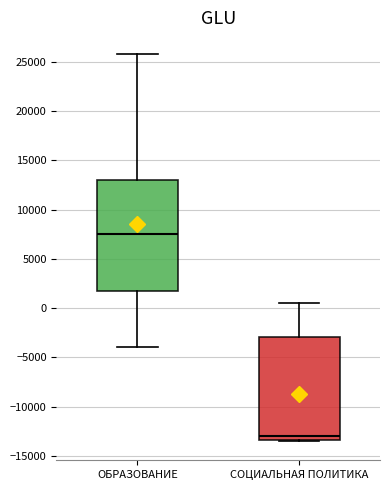

Which box's median line is the lowest?

СОЦИАЛЬНАЯ ПОЛИТИКА